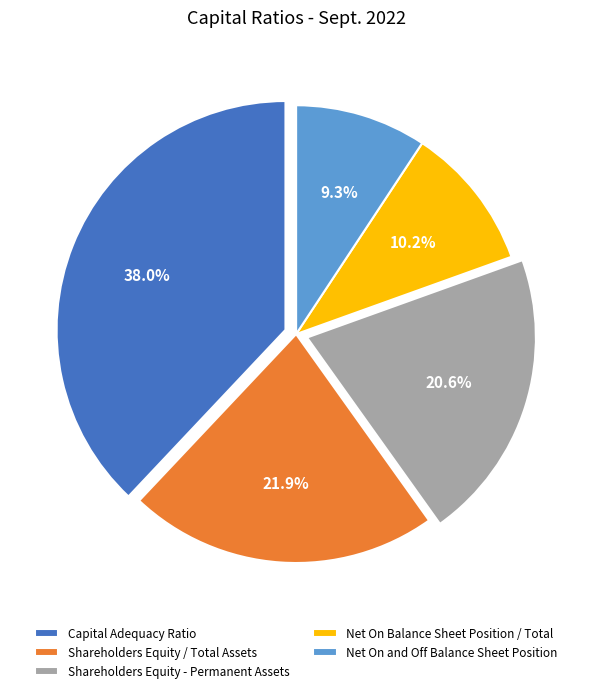

Count the number of slices in the pie.

5